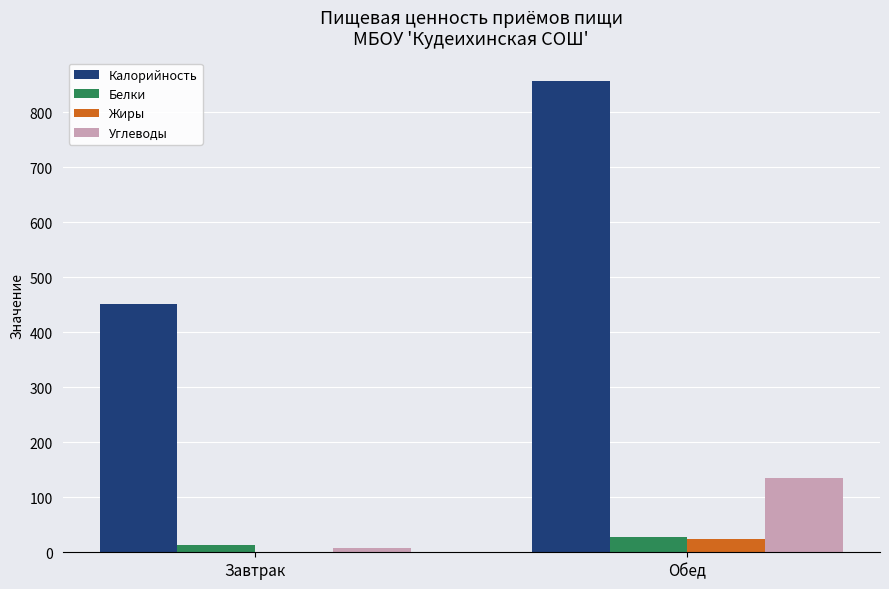

Which series has the largest total across all categories?

Калорийность